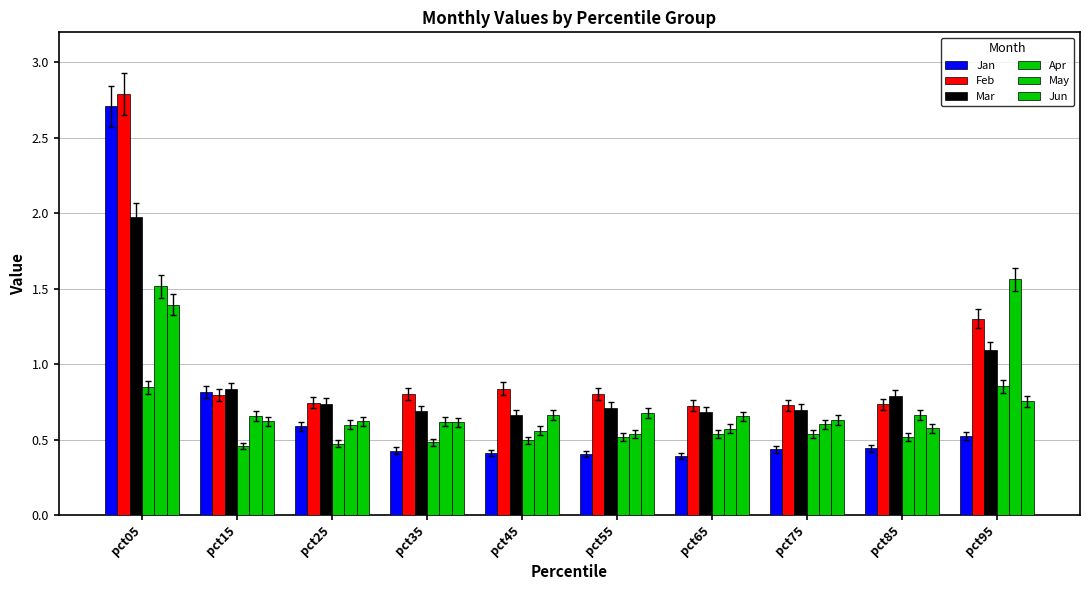

Reading left to right, list all the values displayed in this chart.

Jan: pct05=2.7	pct15=0.8	pct25=0.6	pct35=0.4	pct45=0.4	pct55=0.4	pct65=0.4	pct75=0.4	pct85=0.4	pct95=0.5
Feb: pct05=2.8	pct15=0.8	pct25=0.7	pct35=0.8	pct45=0.8	pct55=0.8	pct65=0.7	pct75=0.7	pct85=0.7	pct95=1.3
Mar: pct05=2.0	pct15=0.8	pct25=0.7	pct35=0.7	pct45=0.7	pct55=0.7	pct65=0.7	pct75=0.7	pct85=0.8	pct95=1.1
Apr: pct05=0.8	pct15=0.5	pct25=0.5	pct35=0.5	pct45=0.5	pct55=0.5	pct65=0.5	pct75=0.5	pct85=0.5	pct95=0.9
May: pct05=1.5	pct15=0.7	pct25=0.6	pct35=0.6	pct45=0.6	pct55=0.5	pct65=0.6	pct75=0.6	pct85=0.7	pct95=1.6
Jun: pct05=1.4	pct15=0.6	pct25=0.6	pct35=0.6	pct45=0.7	pct55=0.7	pct65=0.7	pct75=0.6	pct85=0.6	pct95=0.8